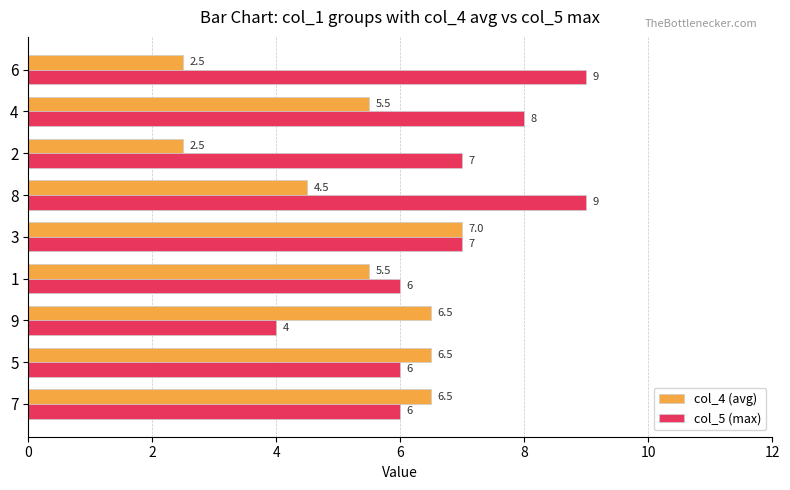

What is the sum of the col_5 (max) values at 5 and 7?

12.0